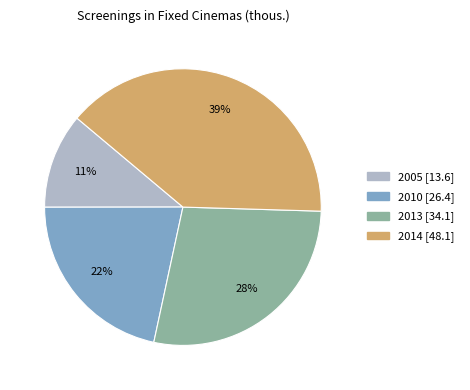

To the nearest percent, what percentage of the pie is 2013?

28%